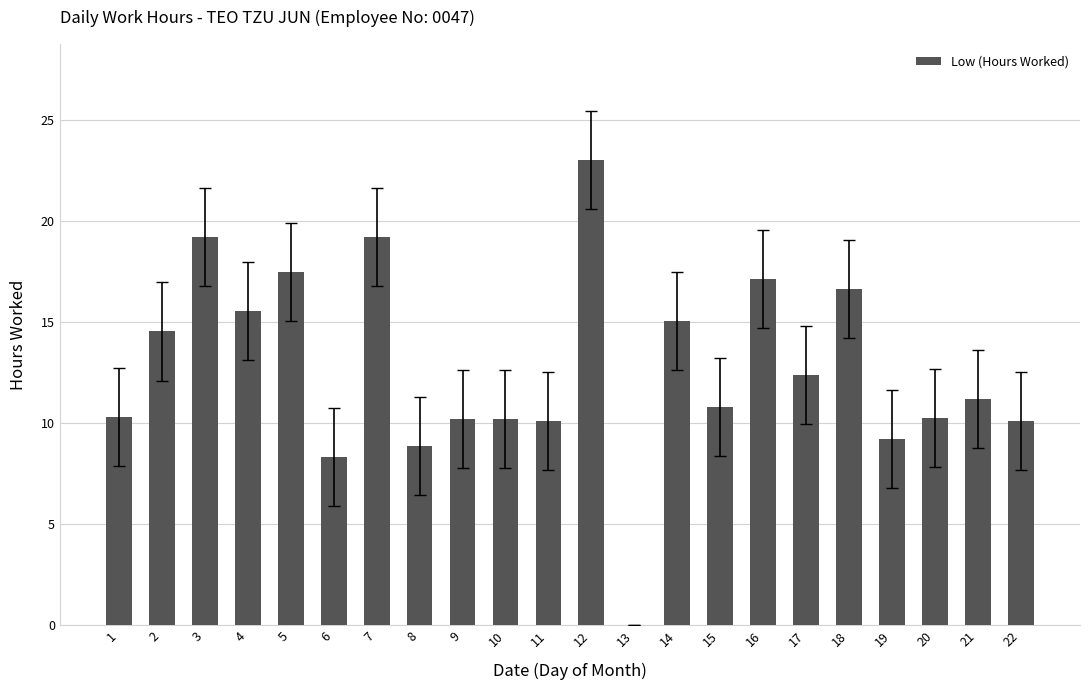

The chart shows a value of 4.7 at 11. True or false?

False